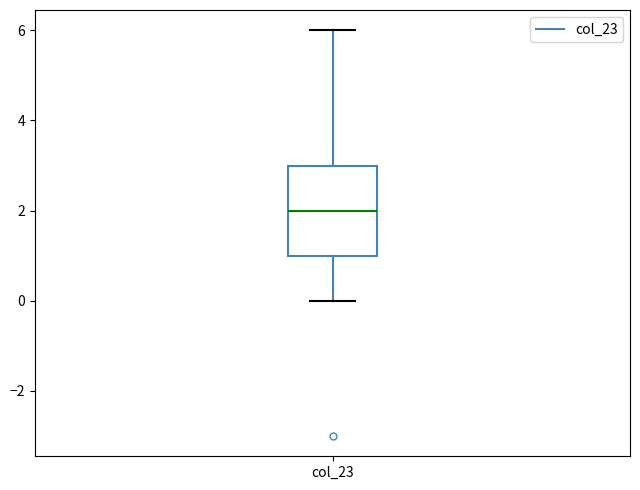

Where does the lower whisker of the box for col_23 end on the y-axis? The values are not printed on the chart, so give them approximately, as read against the axis.

0